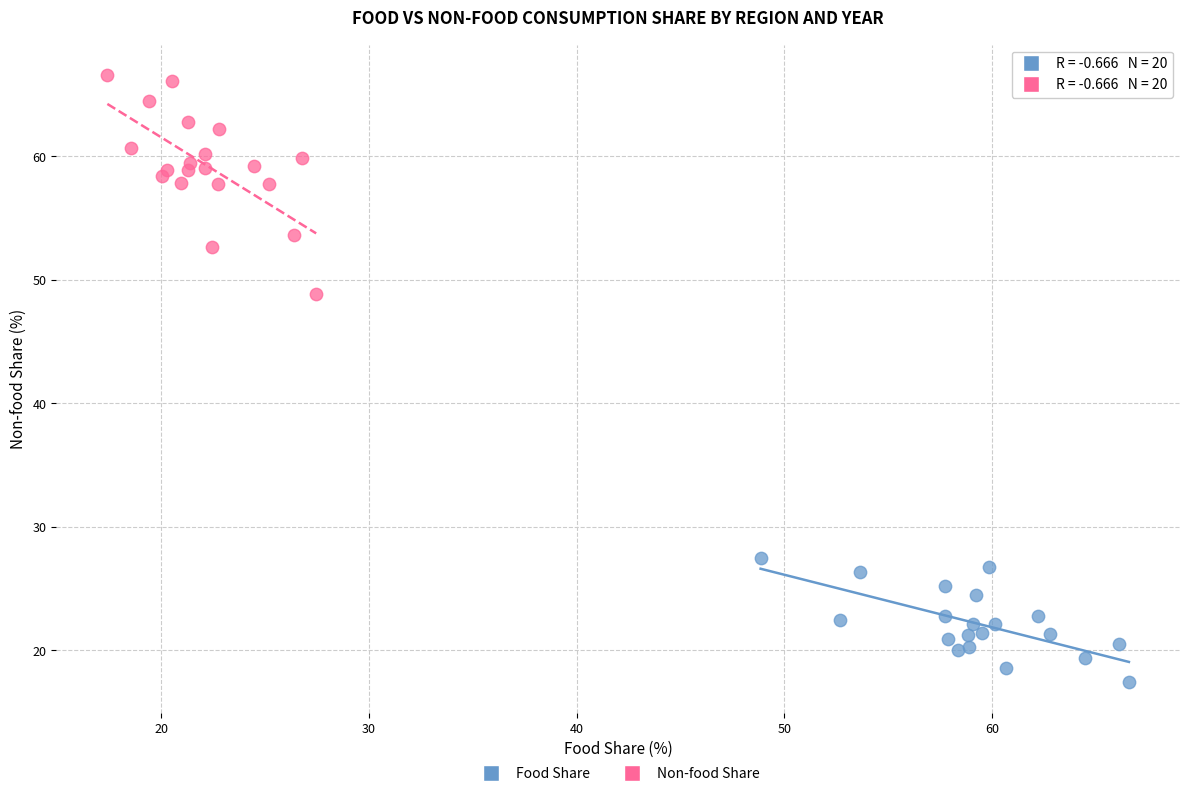

Which series has the widest spread of Y values?

Non-food Share